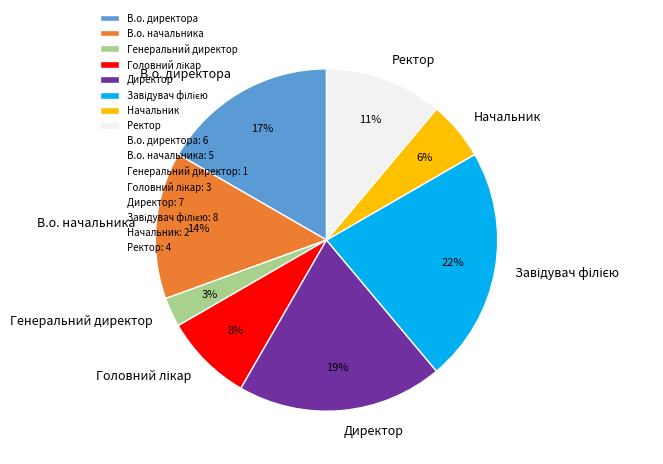

Between В.о. начальника and Генеральний директор, which is larger?

В.о. начальника